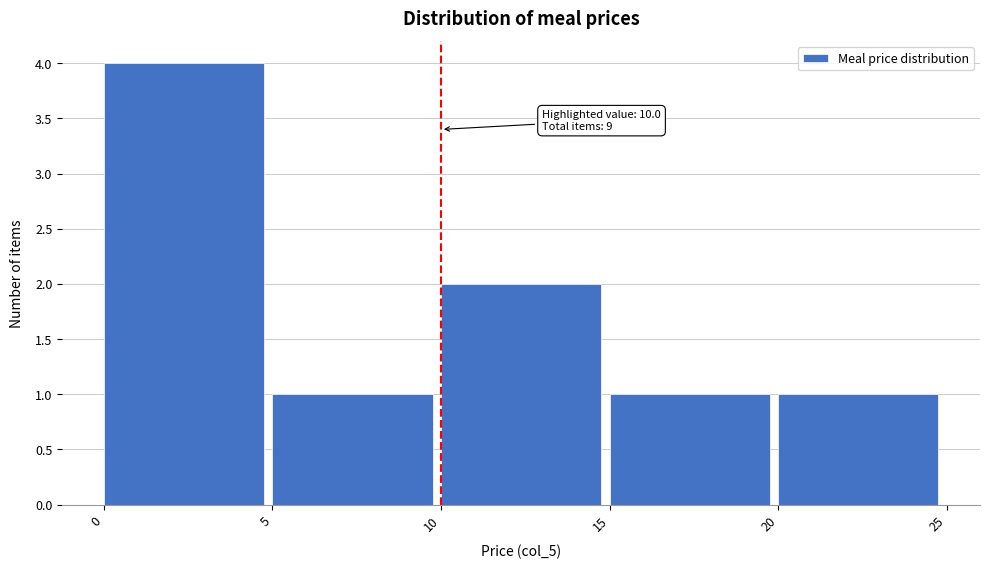

Which range on the x-axis has the tallest bar?

0 to 5